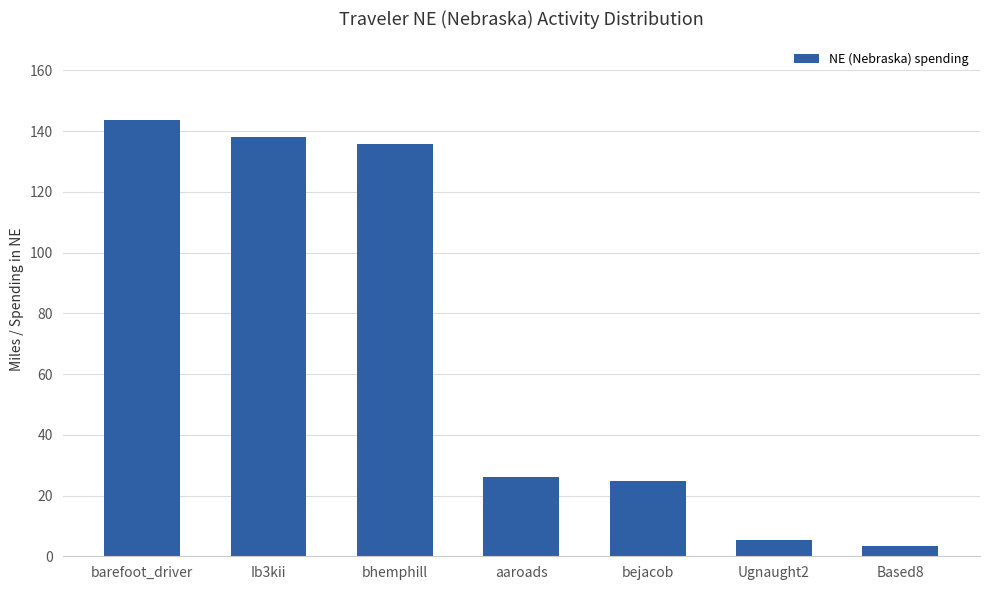

What is the label of the 6th bar from the right?

Ib3kii